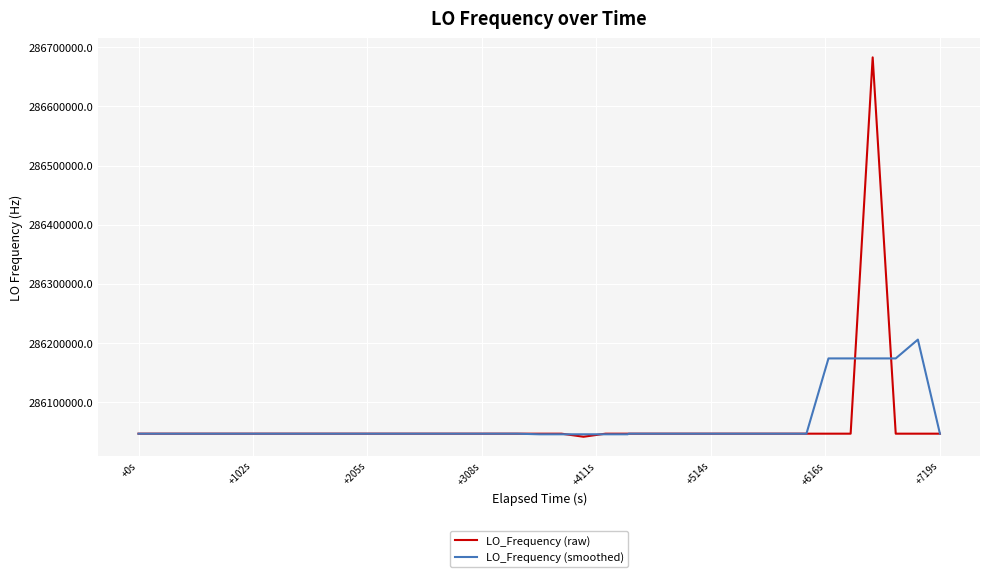

Which series has the widest spread of values?

LO_Frequency (raw)